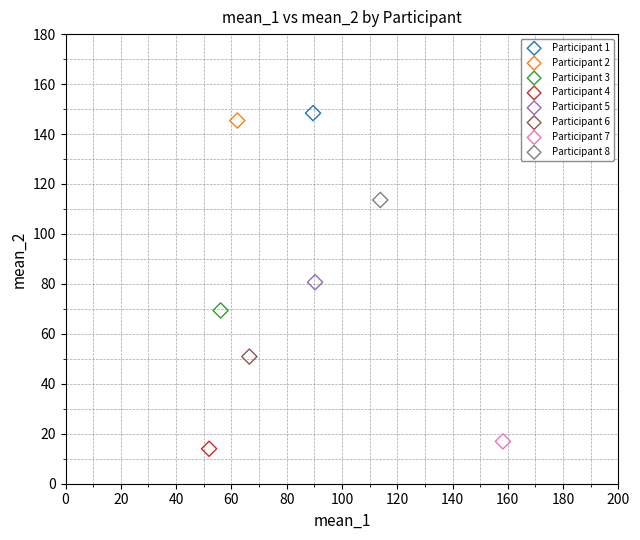

What are all the series names shown in the legend?

Participant 1, Participant 2, Participant 3, Participant 4, Participant 5, Participant 6, Participant 7, Participant 8